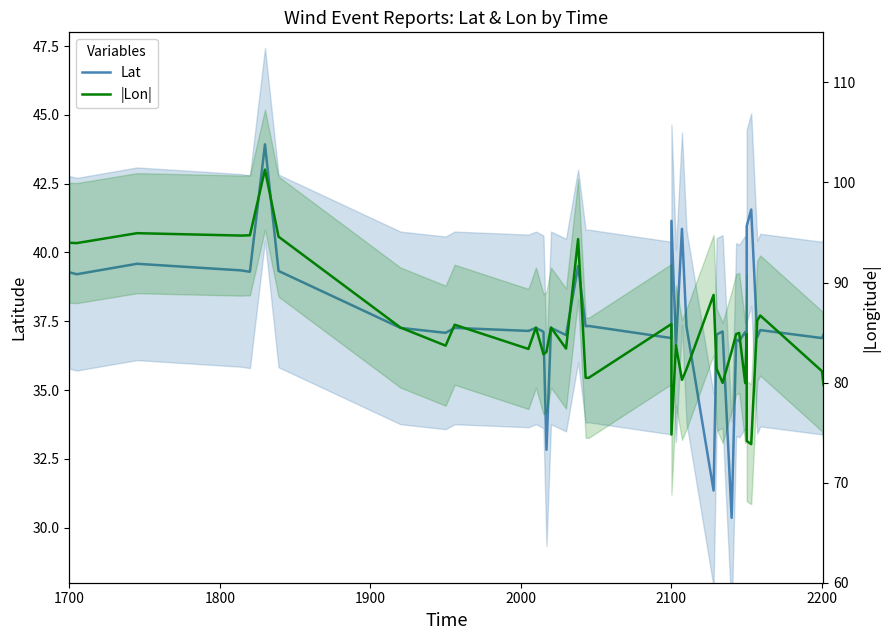

Reading left to right, what are all the values shown in this chart?

Lat: 39.3	39.2	39.6	39.4	39.3	43.9	39.3	37.3	37.1	37.3	37.1	37.3	37.1	32.8	37.3	37.0	39.5	37.3	37.3	36.9	37.0	41.1	36.6	40.9	37.3	31.4	37.0	37.1	30.4	36.8	36.8	37.1	36.8	37.1	41.0	41.6	36.9	37.2	36.9	37.0
|Lon|: 94.0	93.9	94.9	94.7	94.7	101.3	94.6	85.5	83.7	85.8	83.4	85.5	82.8	83.1	85.5	83.4	94.3	80.5	80.5	85.8	82.5	74.8	83.7	80.3	81.3	88.8	81.4	80.0	83.1	84.8	85.0	80.0	84.8	80.0	74.2	73.8	86.2	86.7	81.1	79.8